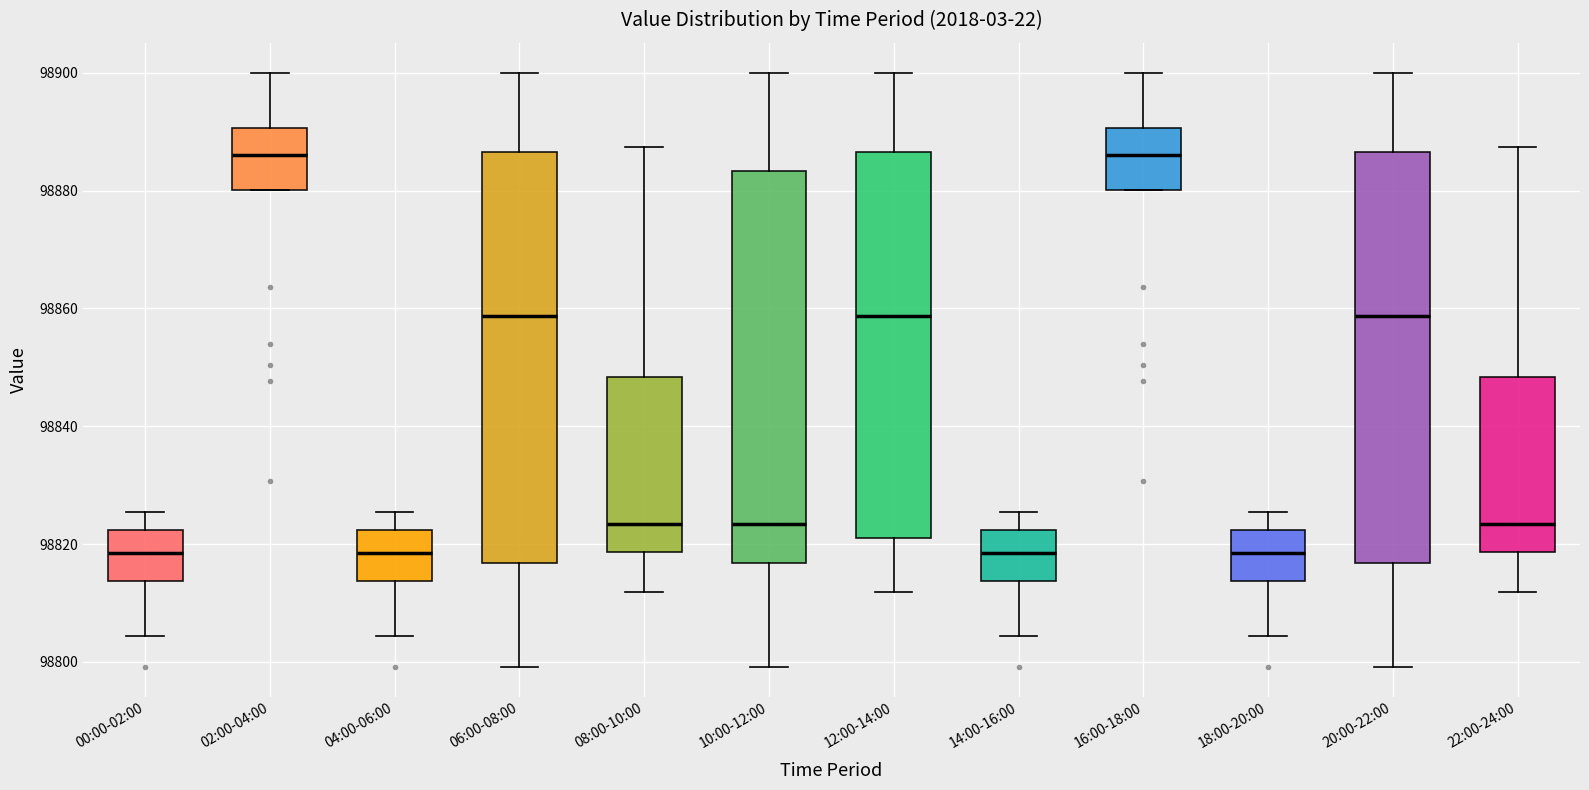

Where is the upper edge of the box for 00:00-02:00 on the y-axis? The values are not printed on the chart, so give them approximately, as read against the axis.

98822